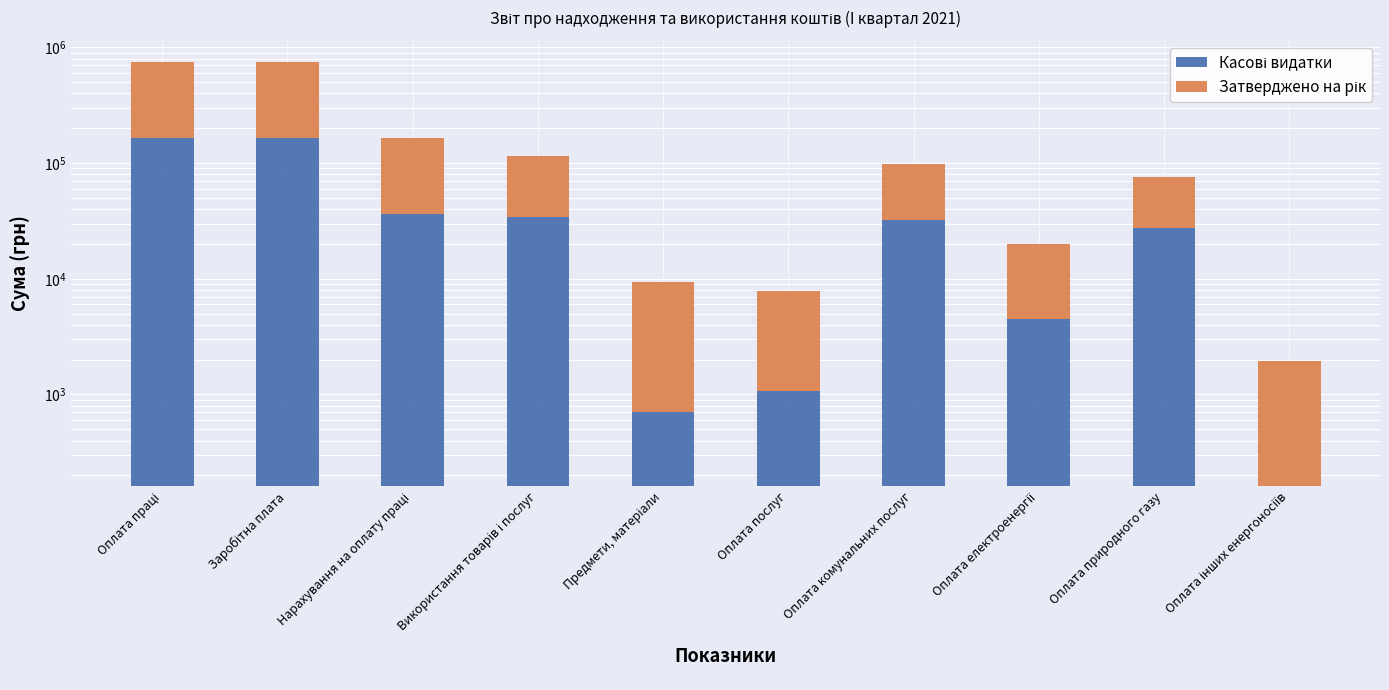

The Затверджено на рік series shows 67503.1 at Оплата природного газу. True or false?

False